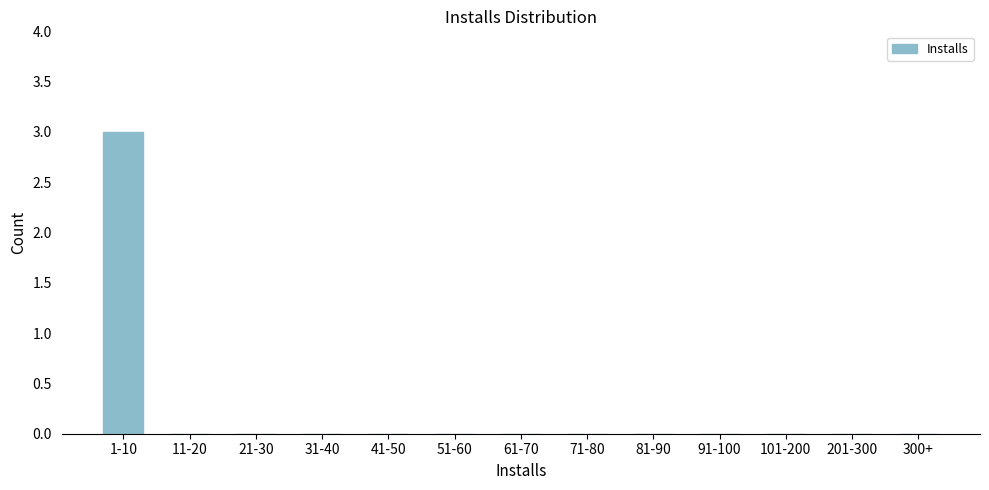

Reading right to left, extract all data points from this chart.

300+=0	201-300=0	101-200=0	91-100=0	81-90=0	71-80=0	61-70=0	51-60=0	41-50=0	31-40=0	21-30=0	11-20=0	1-10=3